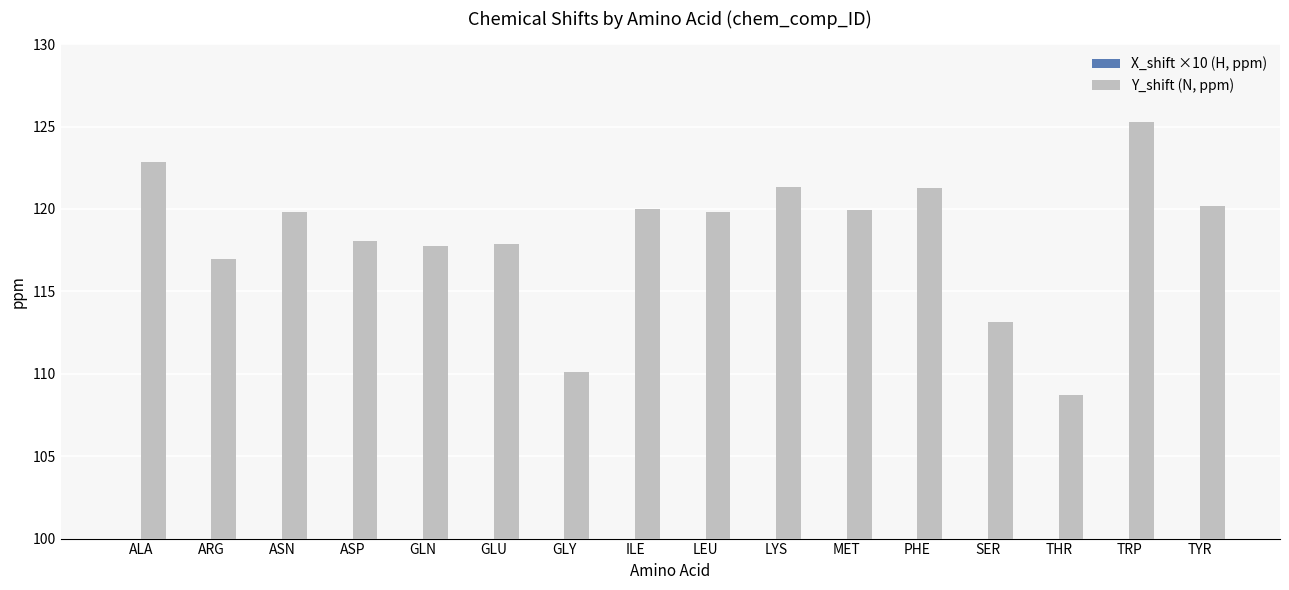

What is the average value of the X_shift ×10 (H, ppm) series?

79.7